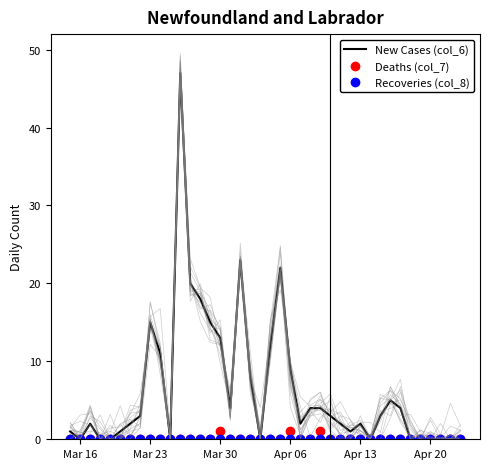

What is the highest value of the New Cases (col_6) series?

47